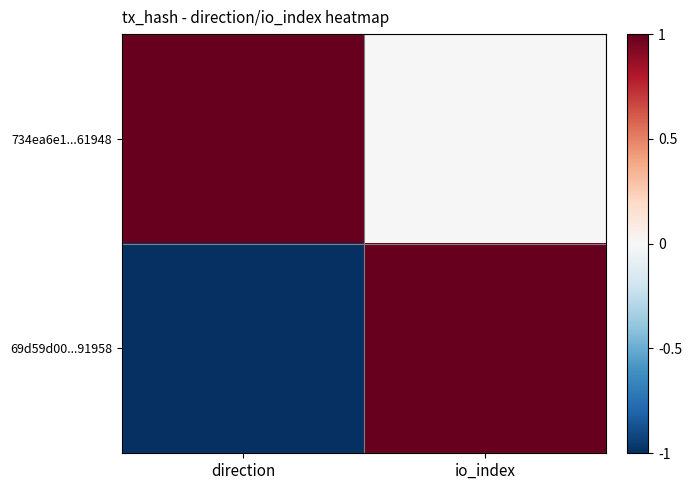

Rank the series by their average value, from highest to lowest.

734ea6e1...61948, 69d59d00...91958